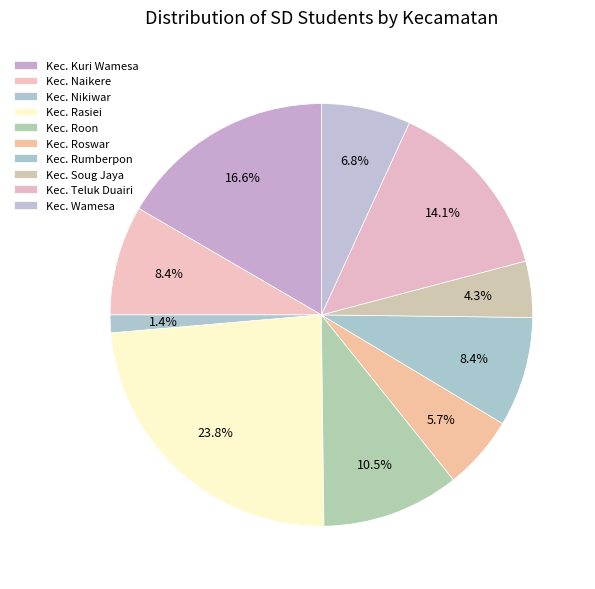

What percentage is the Kec. Nikiwar slice, to the nearest percent?

1%